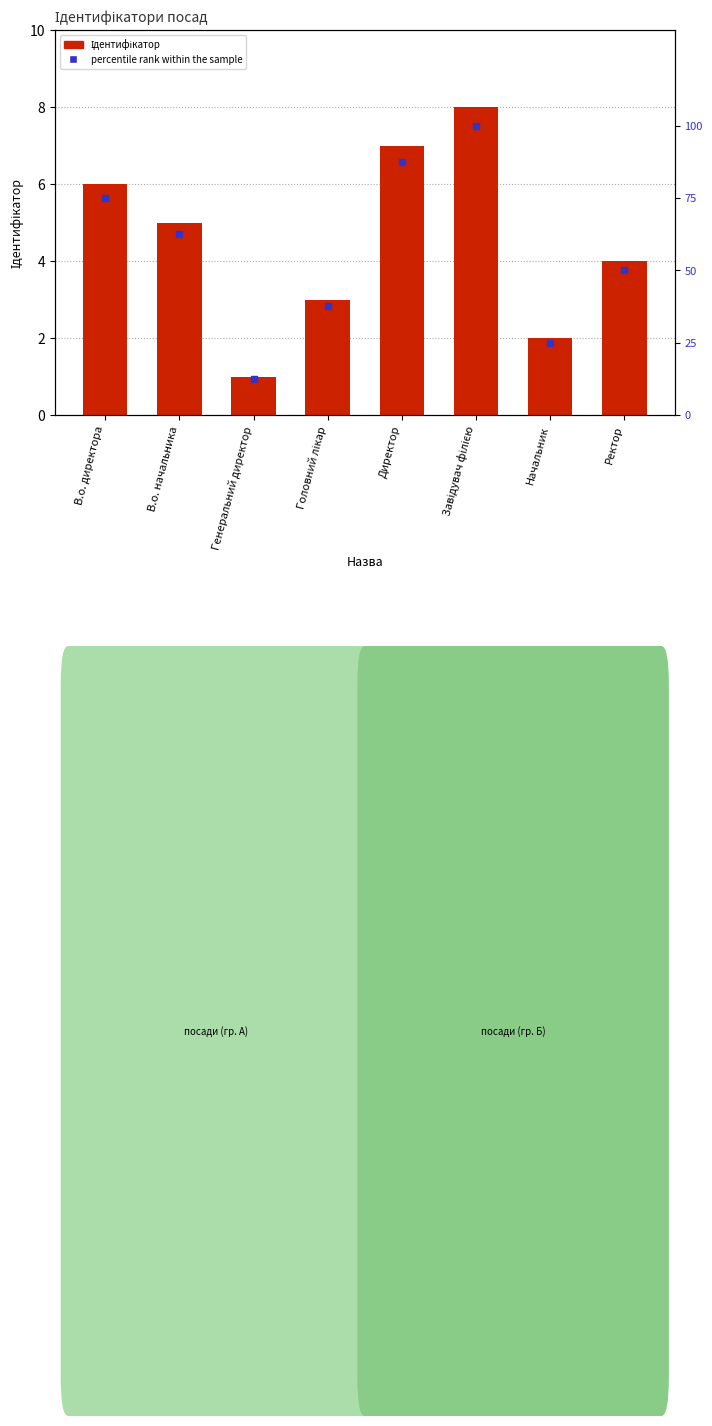

What is the total value across all series at В.о. директора?

81.0